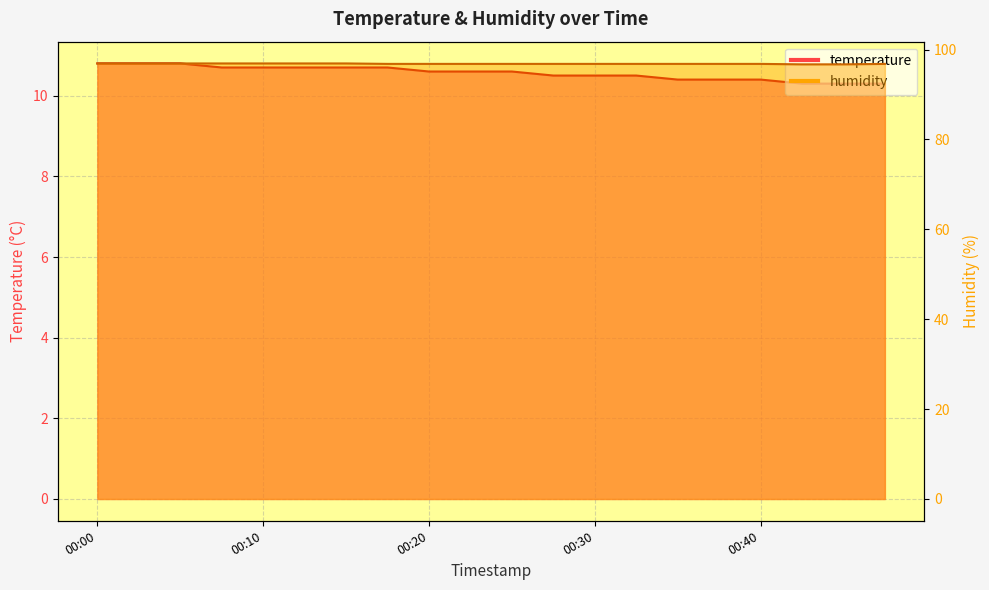

At which category is the sum across all series the highest?

00:00